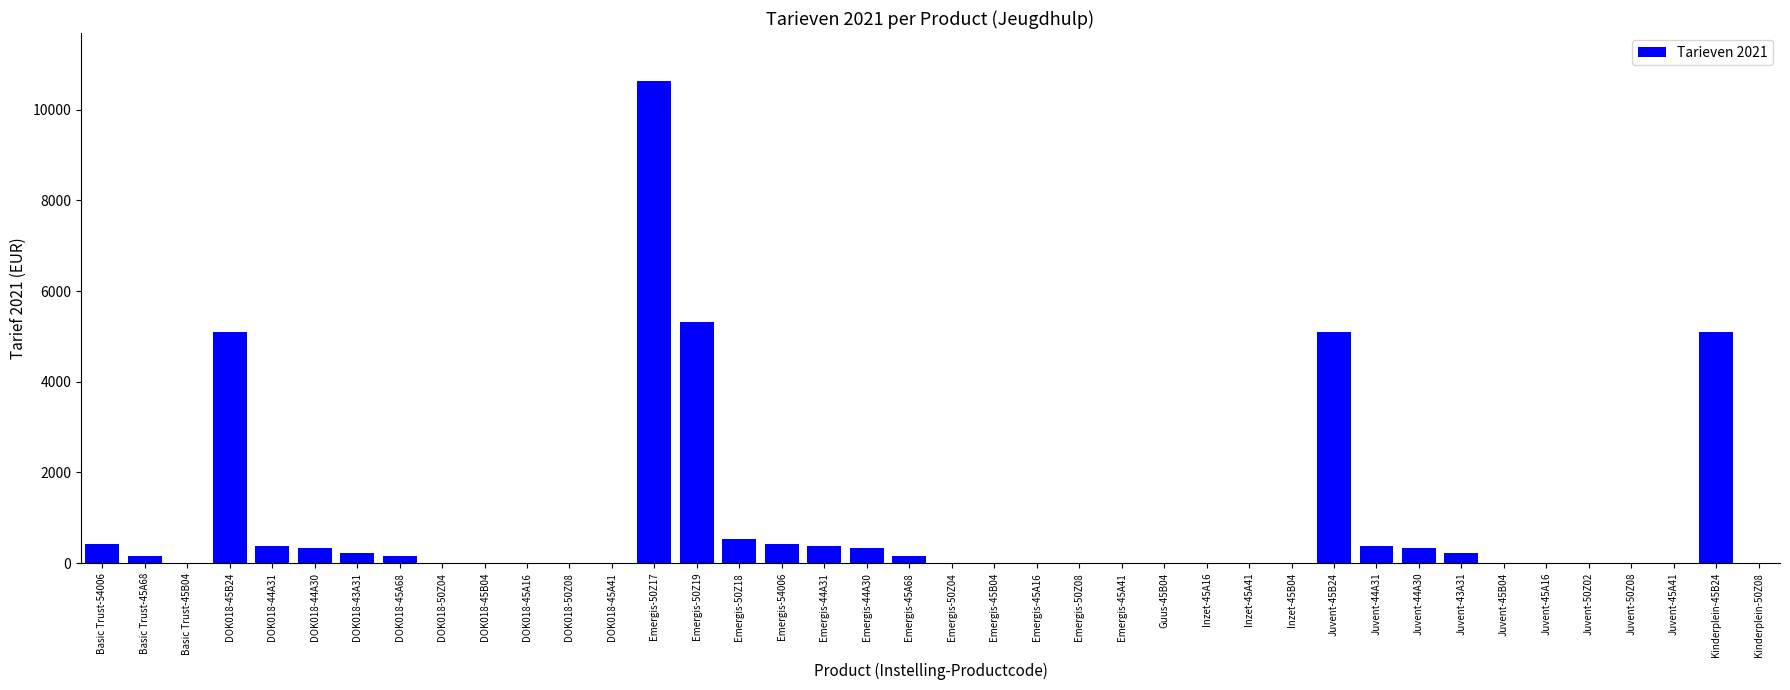

What is the maximum value shown in the chart?

10629.4